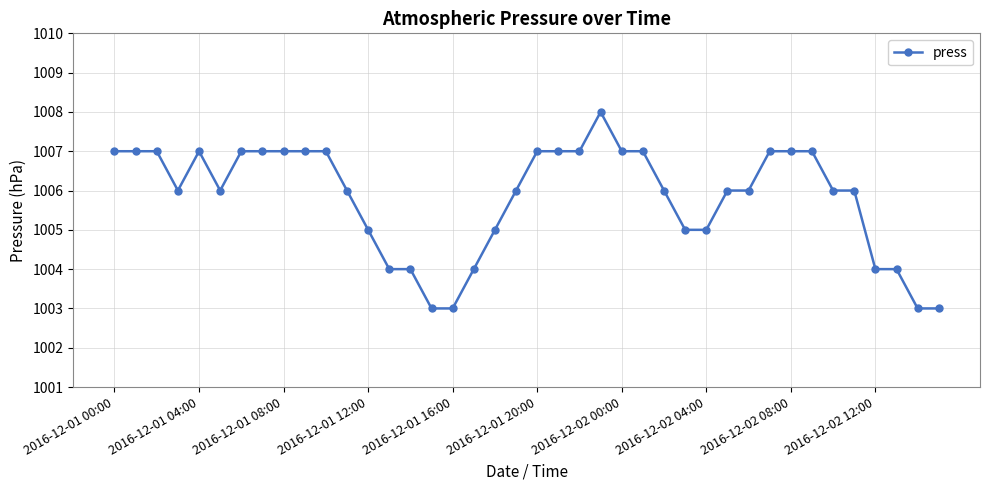

What is the greatest value displayed?

1008